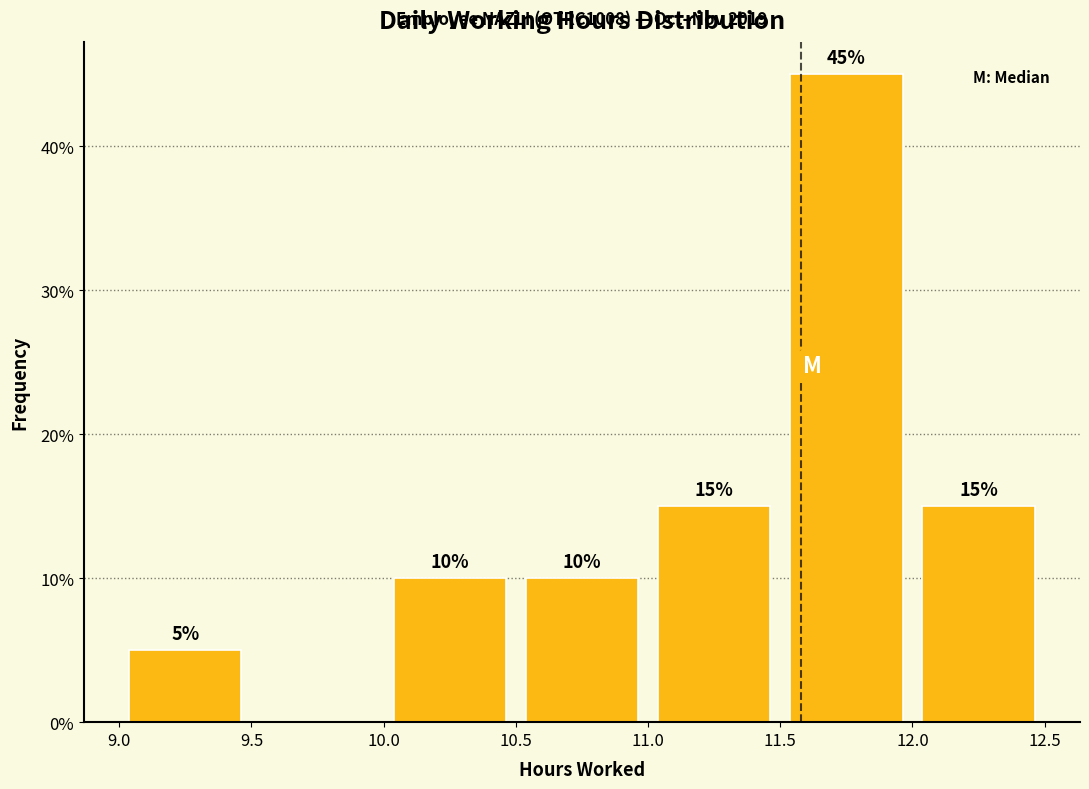

Which range on the x-axis has the tallest bar?

11.5 to 12.0